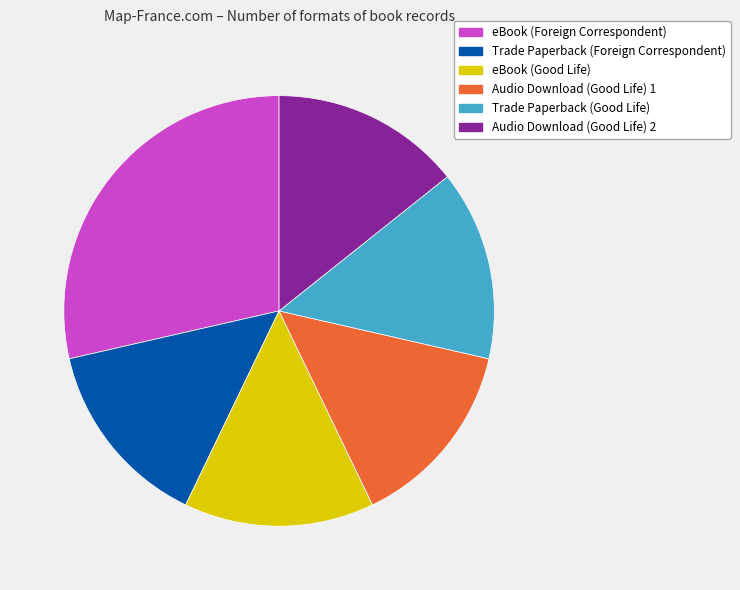

How many slices are in this pie chart?

6